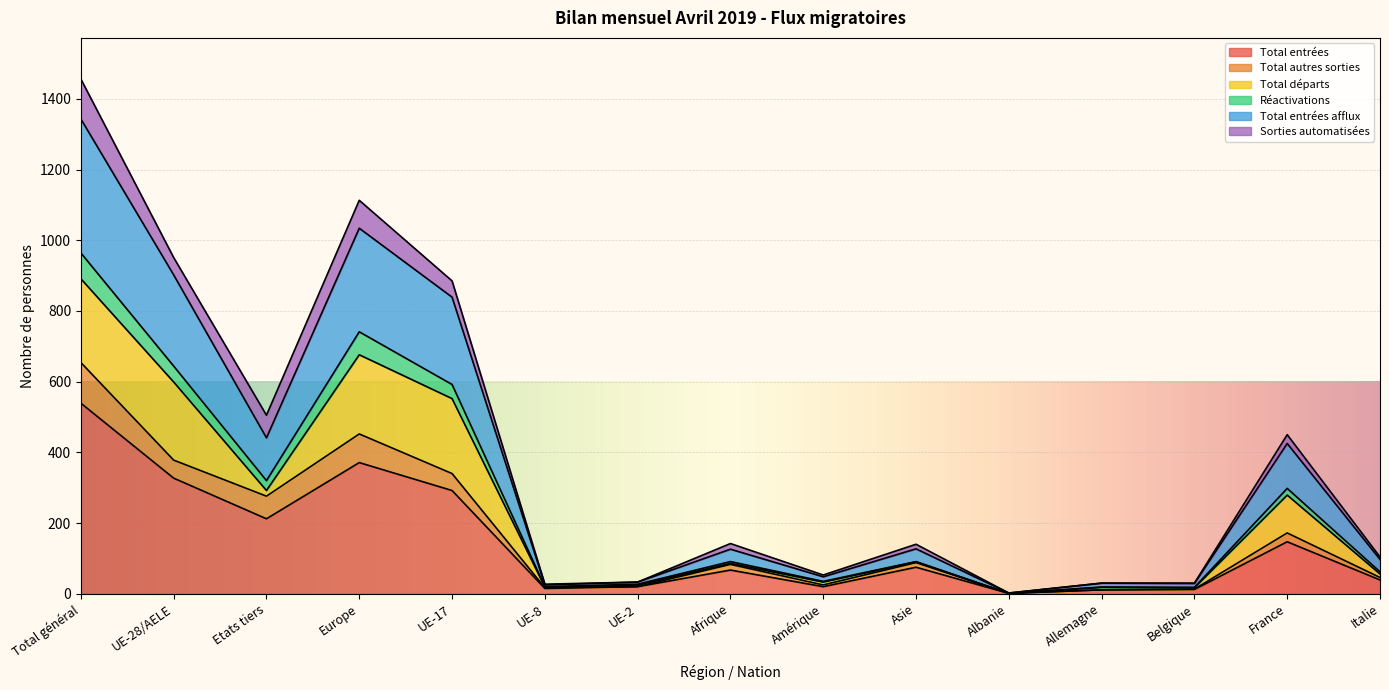

What is the spread (max minus min) of values at Asie?

65